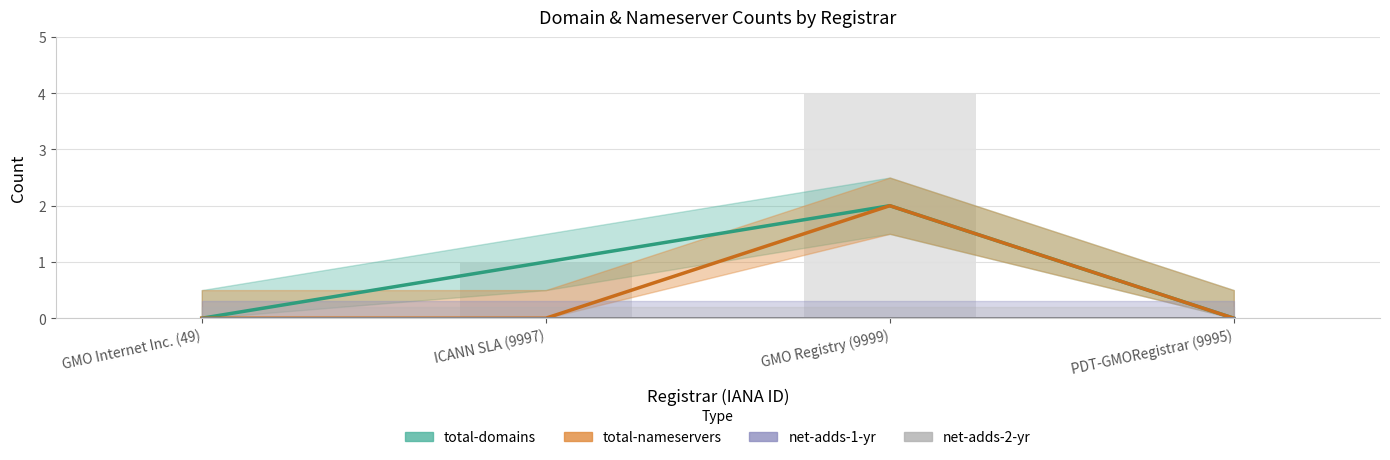

What value does the total-nameservers series have at GMO Registry (9999)?

2